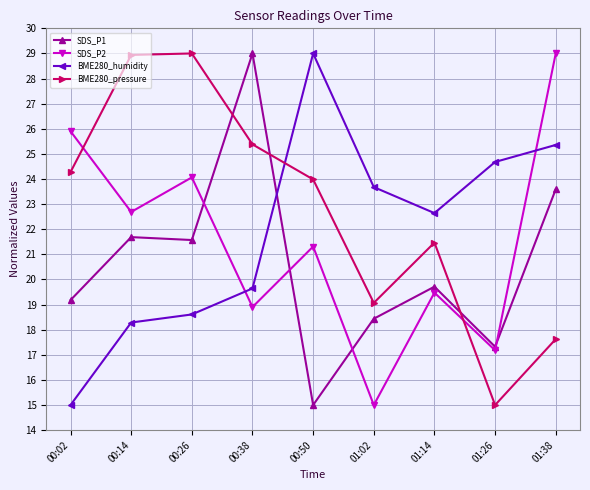

How many values in the BME280_humidity series are below 22?

4